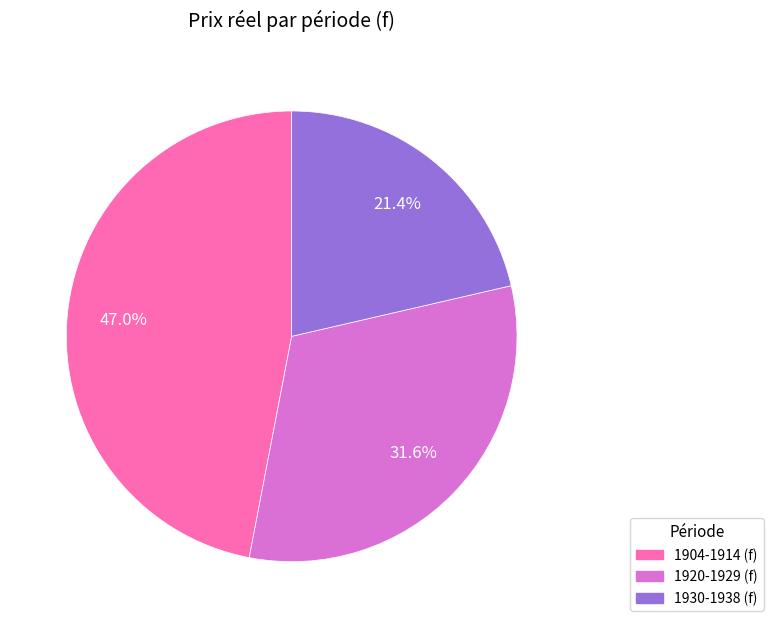

Is there a majority slice in this chart?

No